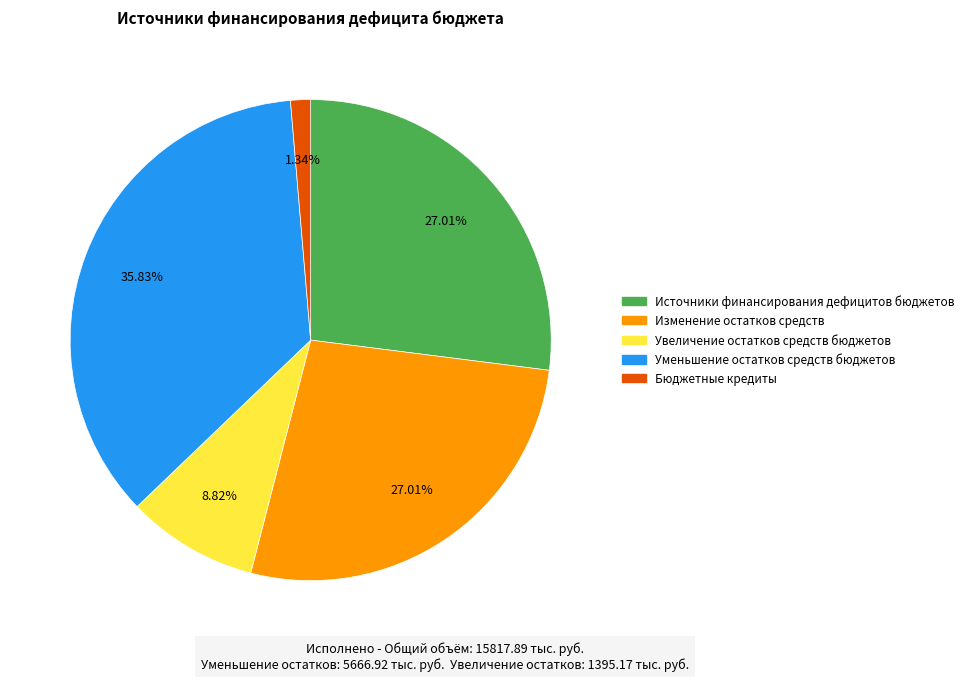

What percentage is the Увеличение остатков средств бюджетов slice, to the nearest percent?

9%